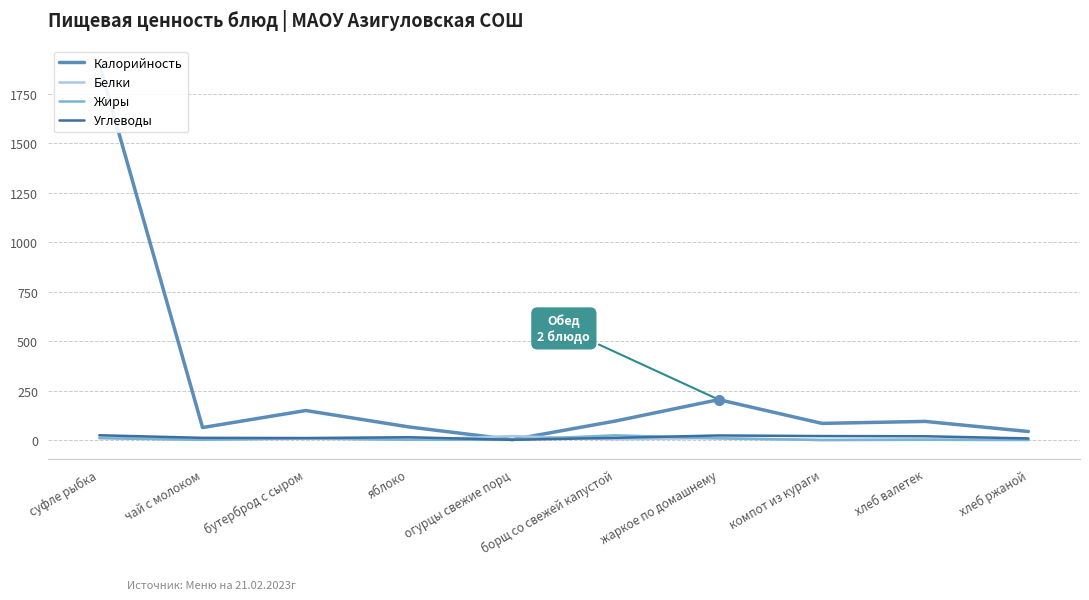

Which series has the largest range (max minus min)?

Калорийность